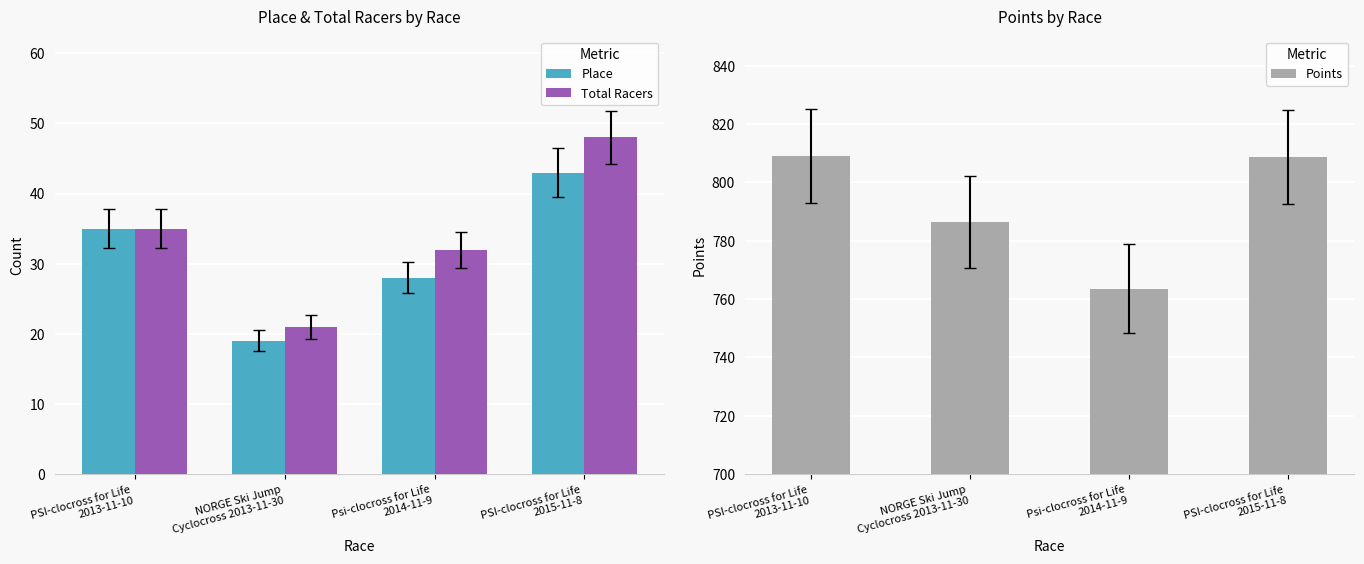

What is the value of the Points bar at the 4th from the left?

808.6